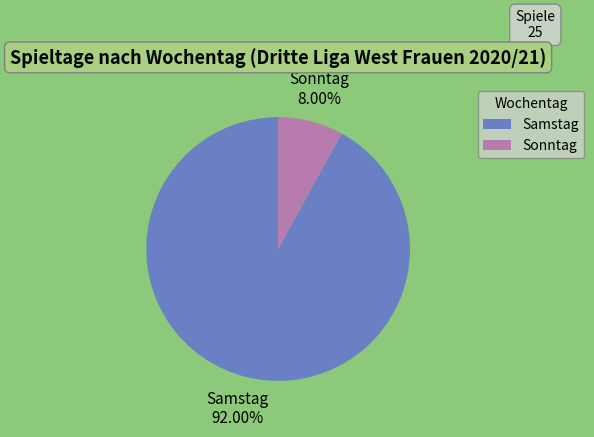

To the nearest percent, what percentage of the pie is Samstag?

92%